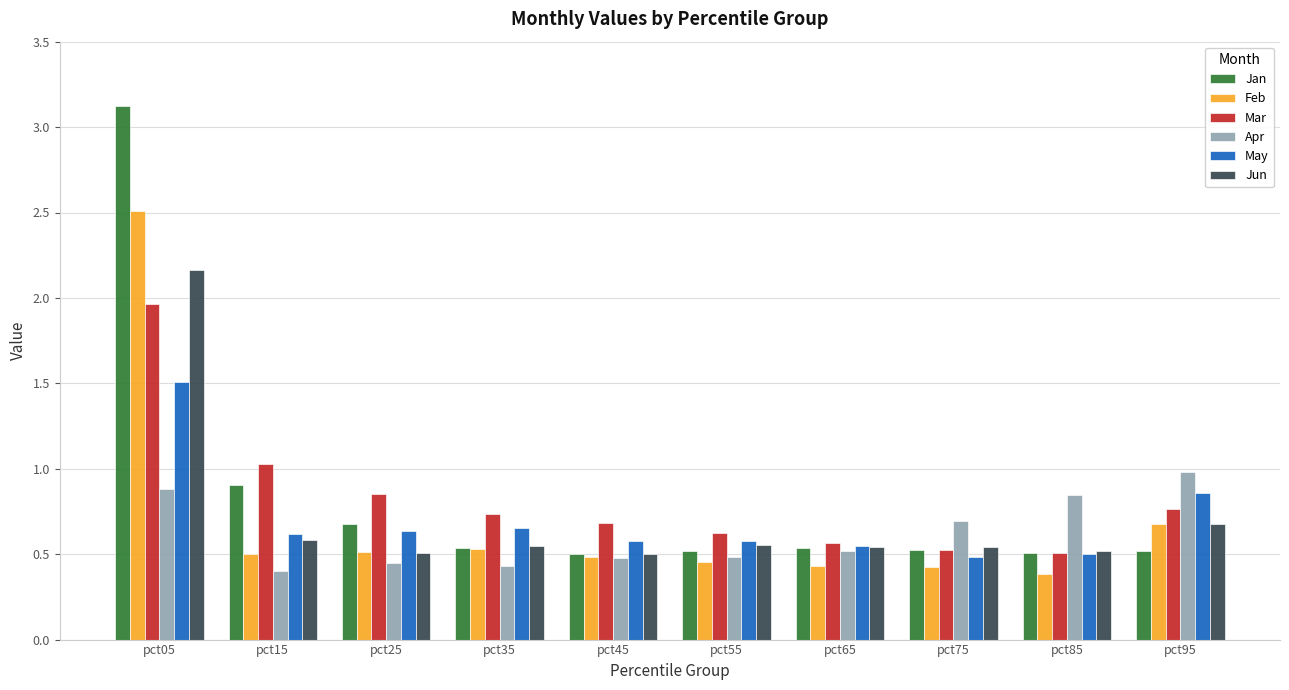

Is it true that Feb equals 3.9 at pct05?

False